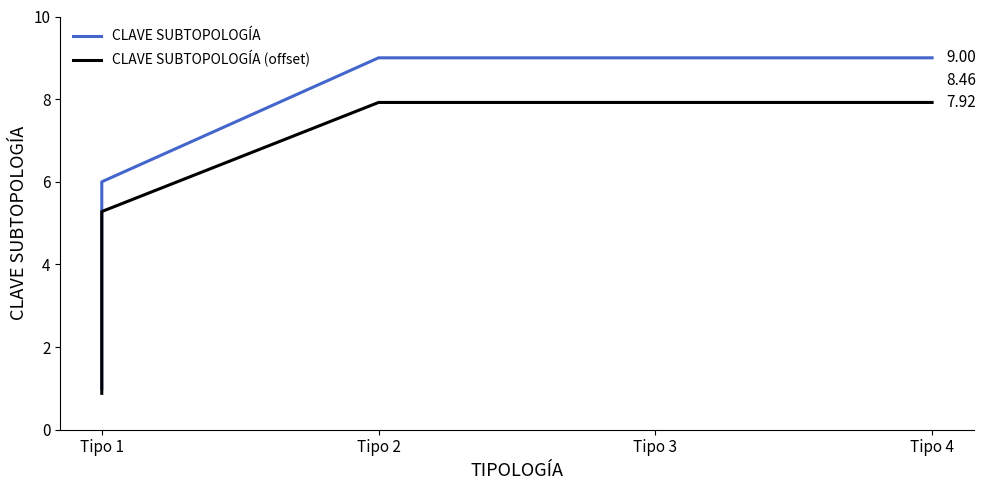

Which category has the lowest value in the CLAVE SUBTOPOLOGÍA (offset) series?

Tipo 1